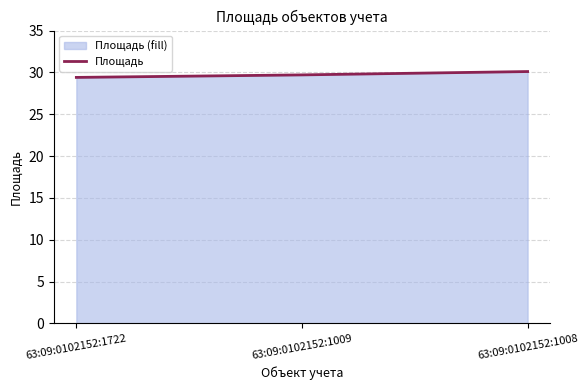

Reading left to right, list all the values displayed in this chart.

63:09:0102152:1722=29.4	63:09:0102152:1009=29.7	63:09:0102152:1008=30.1